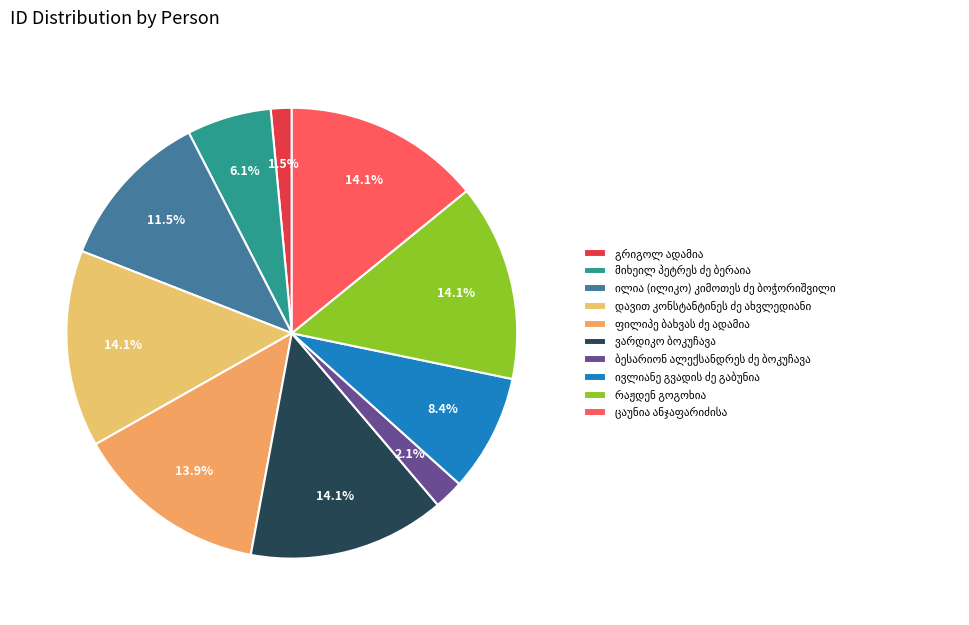

True or false: ბესარიონ ალექსანდრეს ძე ბოკუჩავა accounts for 17% of the total.

False